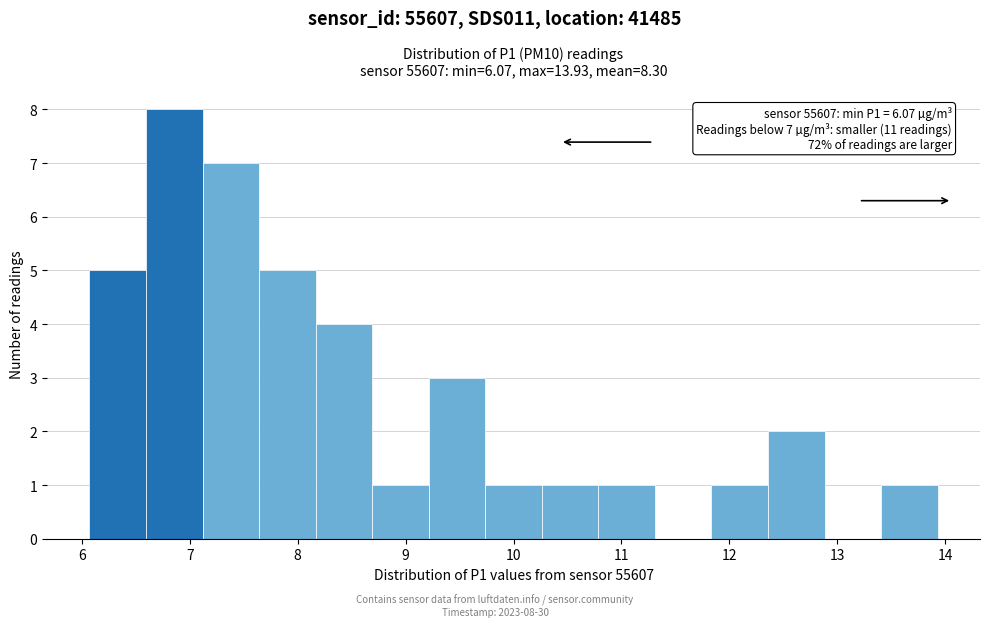

Over which range of the x-axis is the bar tallest?

6.6 to 7.1